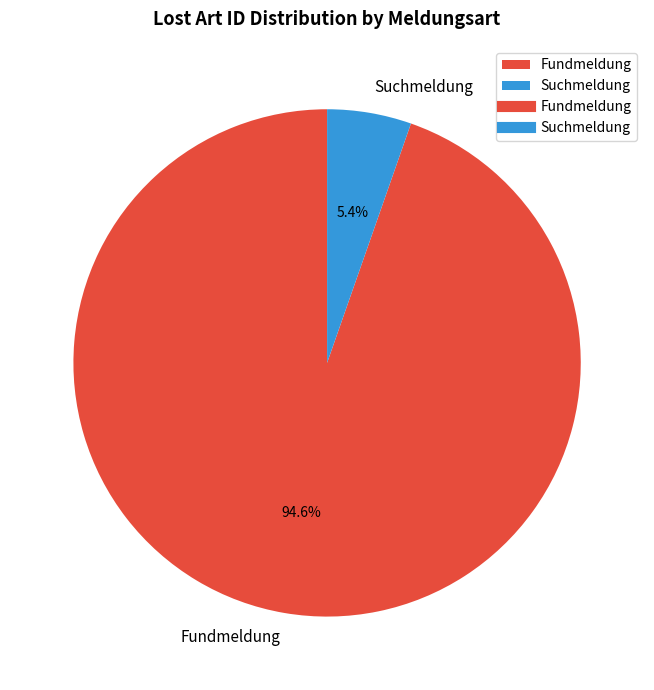

What portion of the pie excludes Suchmeldung?

94.6%